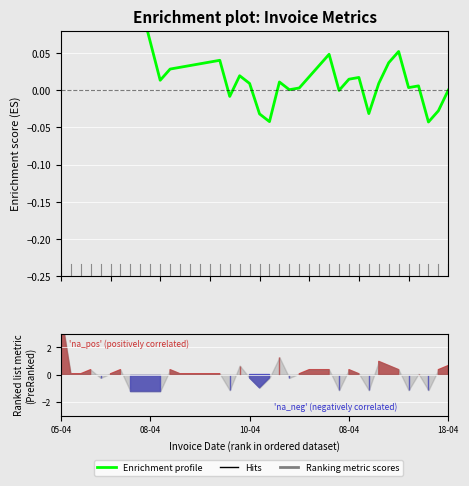

How many lines are shown in the chart?

1